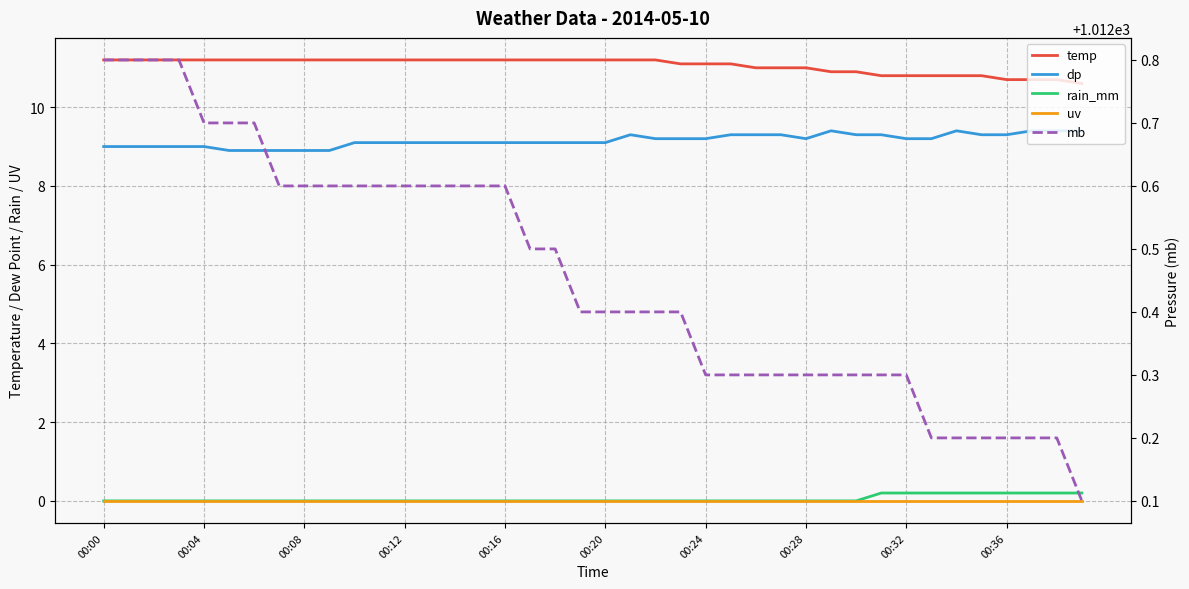

Which series has the largest total across all categories?

mb